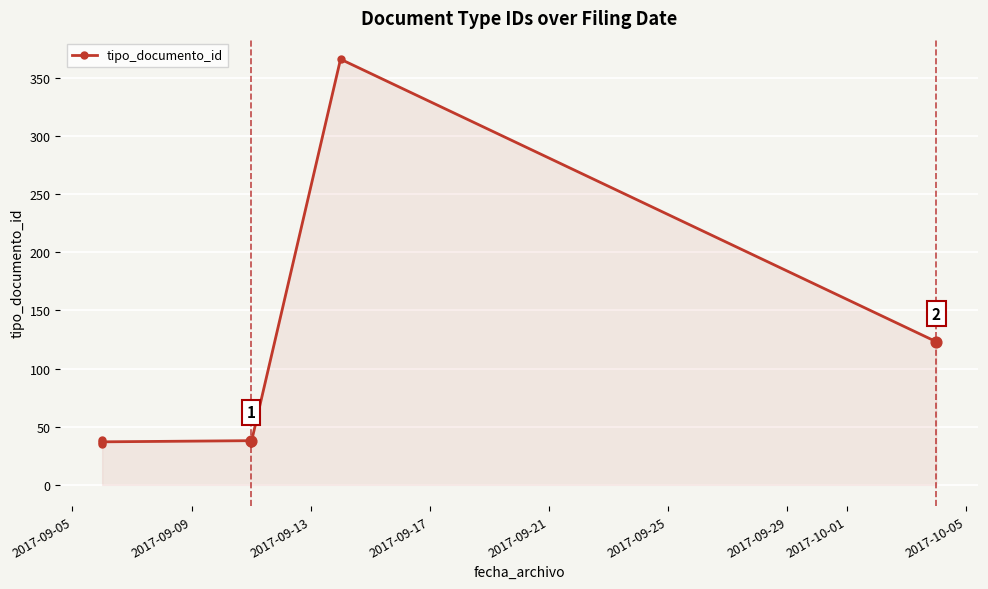

What is the change in value from 2017-09-13 to 2017-09-21?

-1